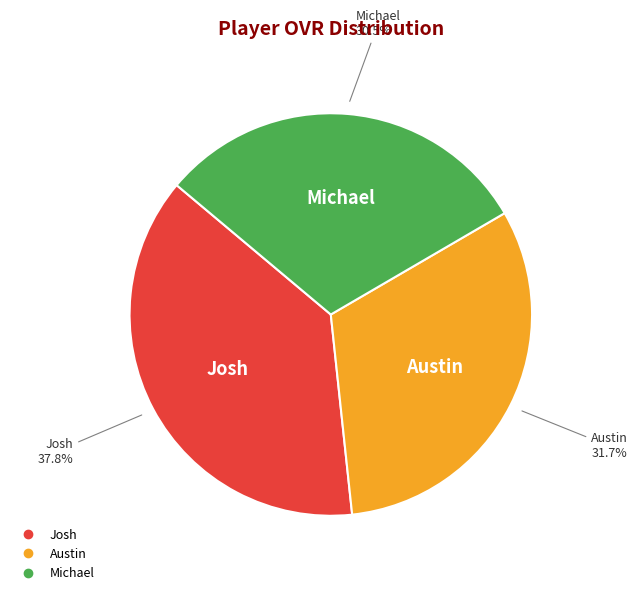

What is the largest slice in the pie chart?

Josh